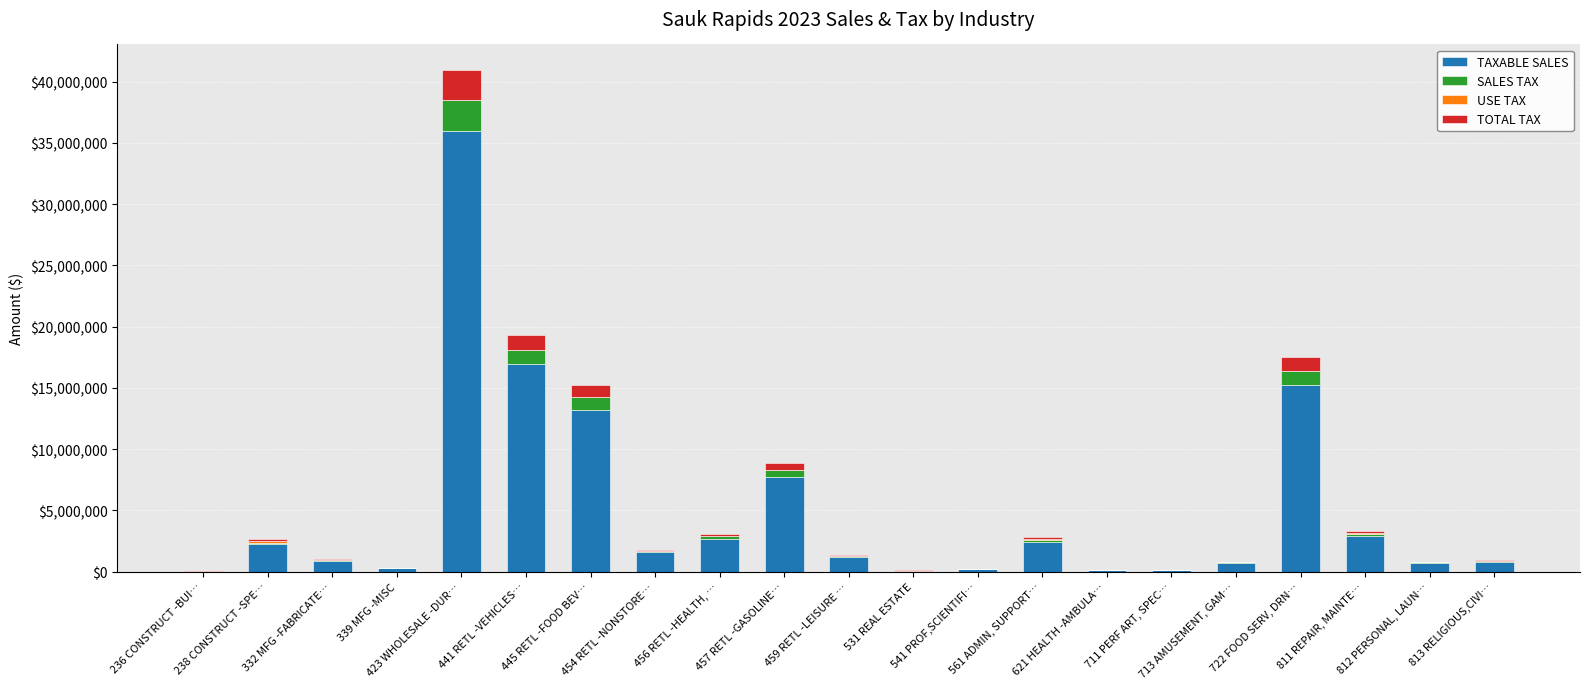

What is the maximum value for TAXABLE SALES?

36012451